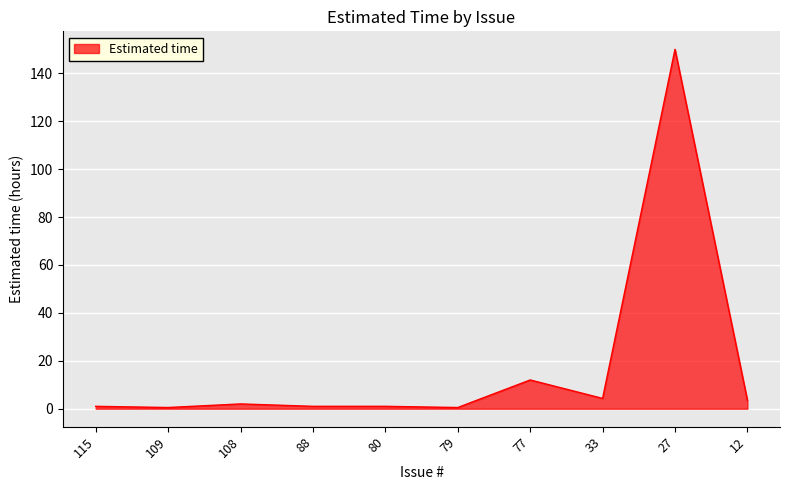

Where is the data nearest to the value 75?

77